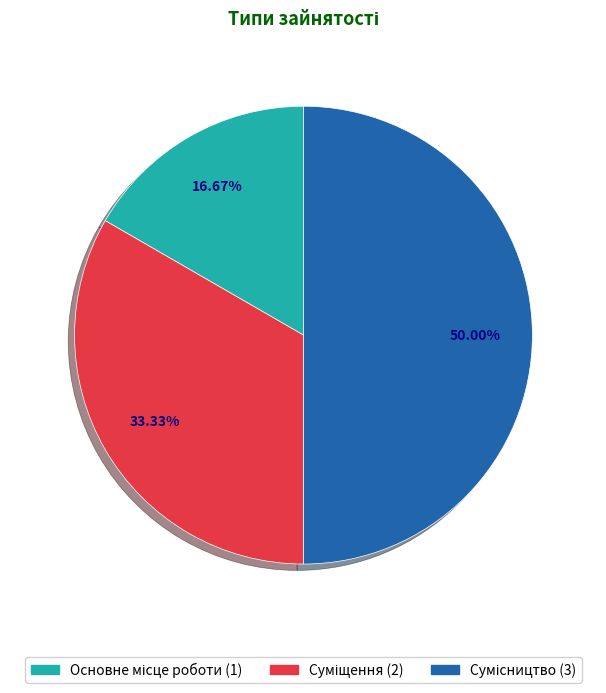

To the nearest percent, what is the combined percentage of Основне місце роботи and Сумісництво?

67%